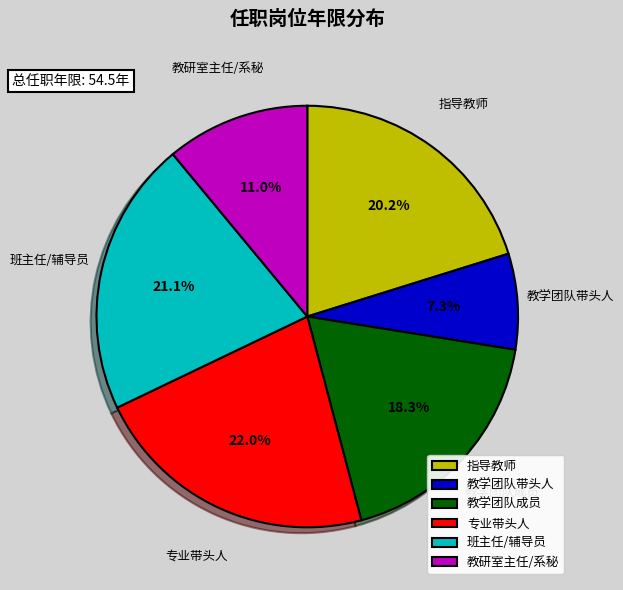

What is the ratio of the value at 教研室主任/系秘 to the value at 教学团队成员?

0.6